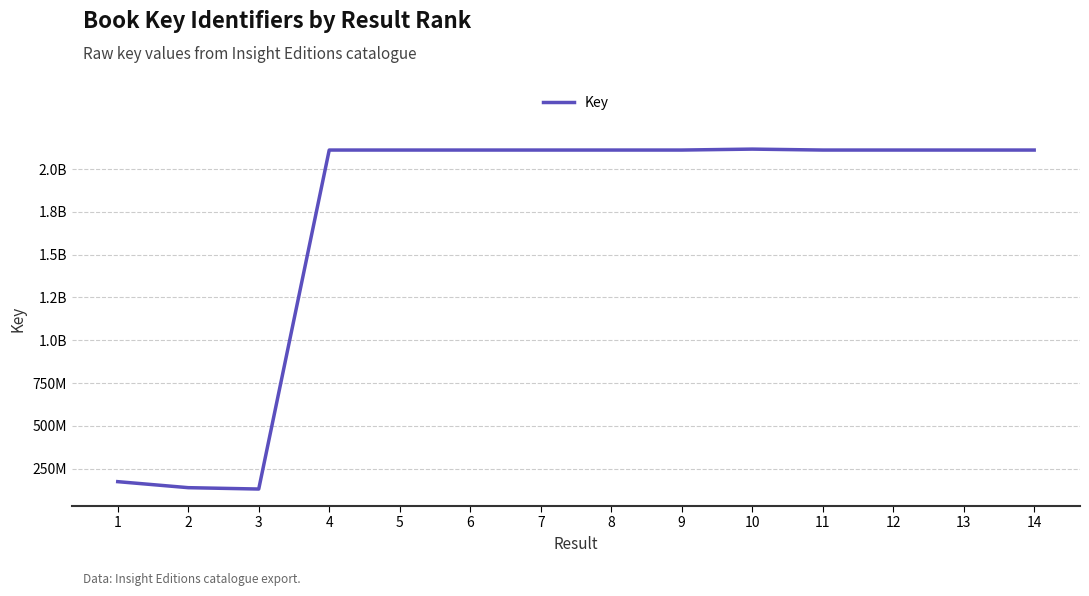

Is this an area chart (filled region under the line)?

No